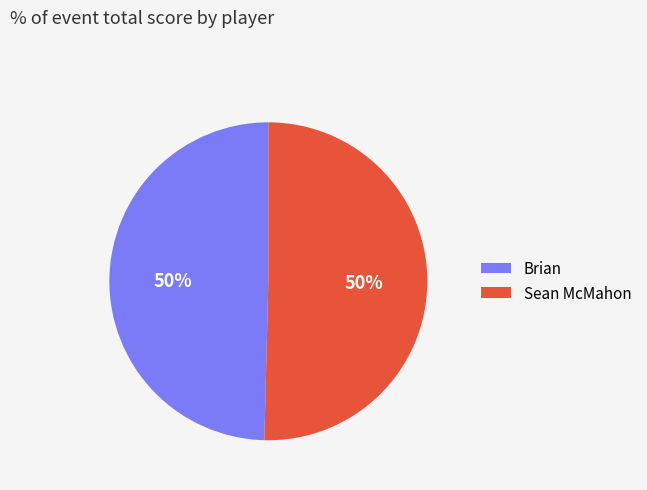

True or false: Brian accounts for 50% of the total.

True